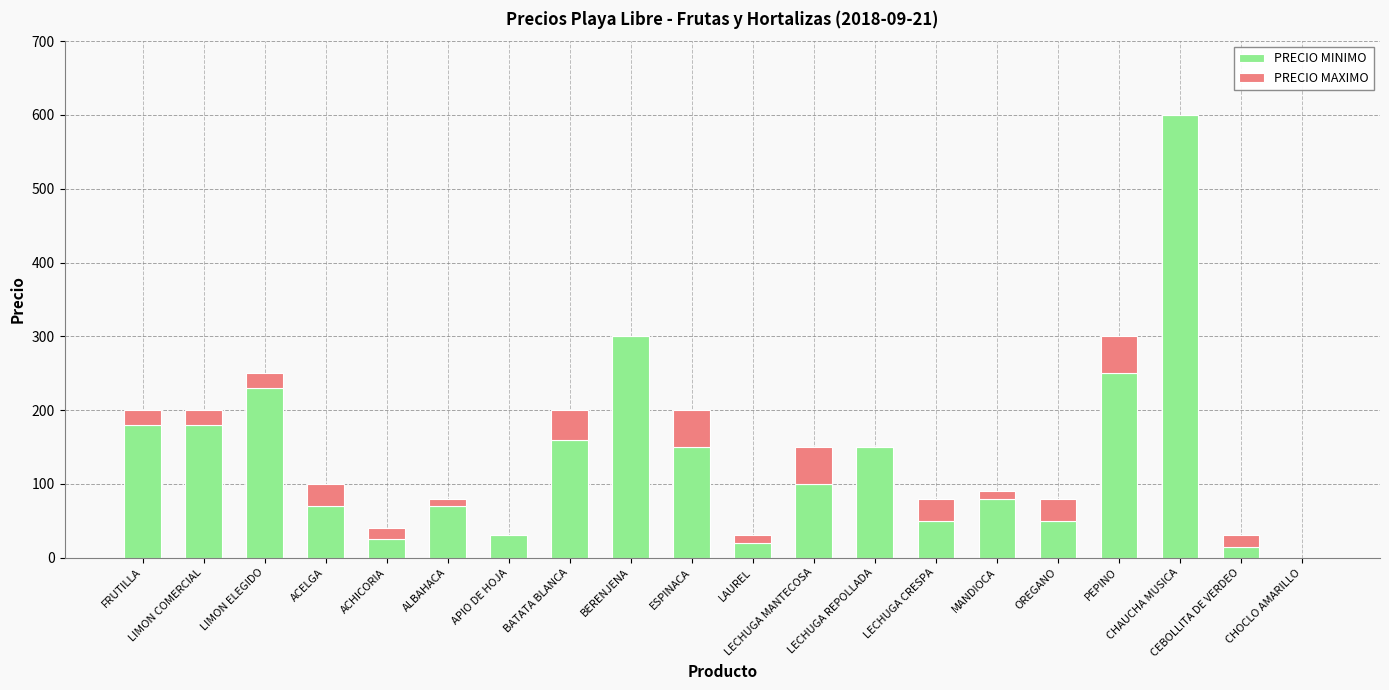

What is the highest value of the PRECIO MINIMO series?

600